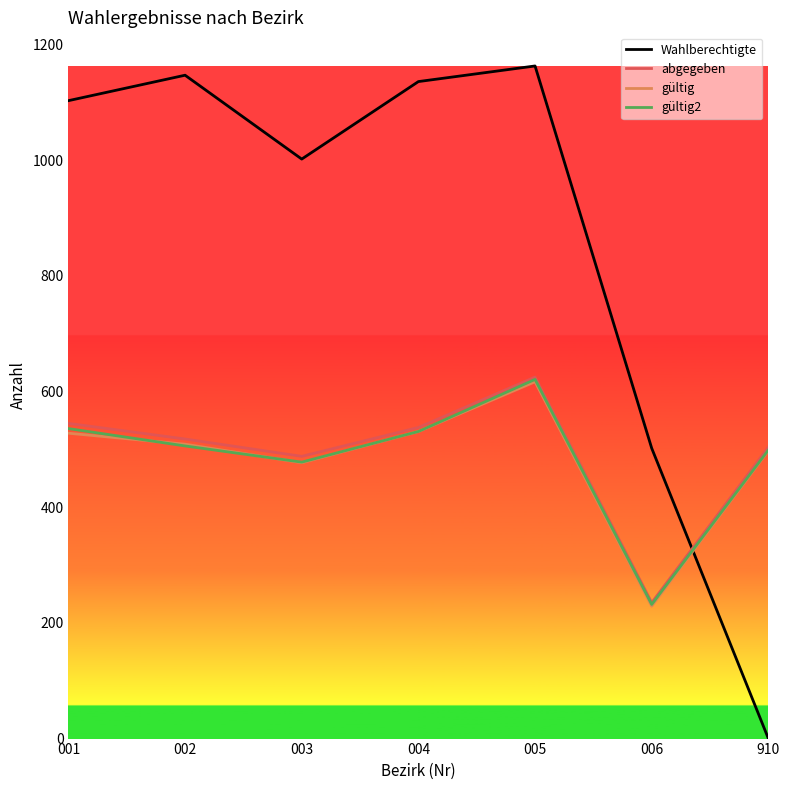

What is the lowest value of the gültig2 series?

232